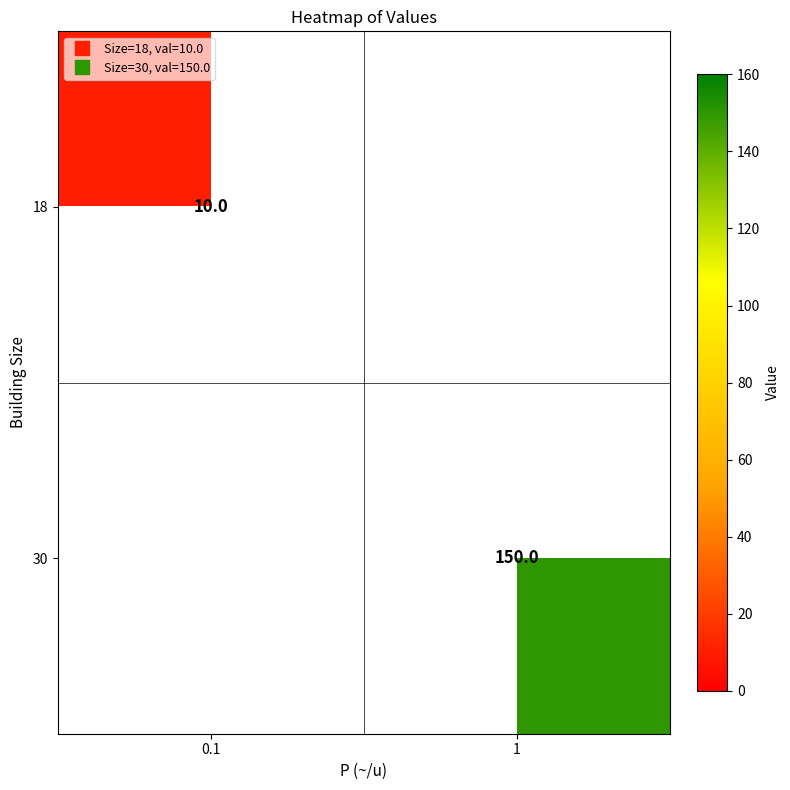

What is the minimum value shown in the chart?

10.0